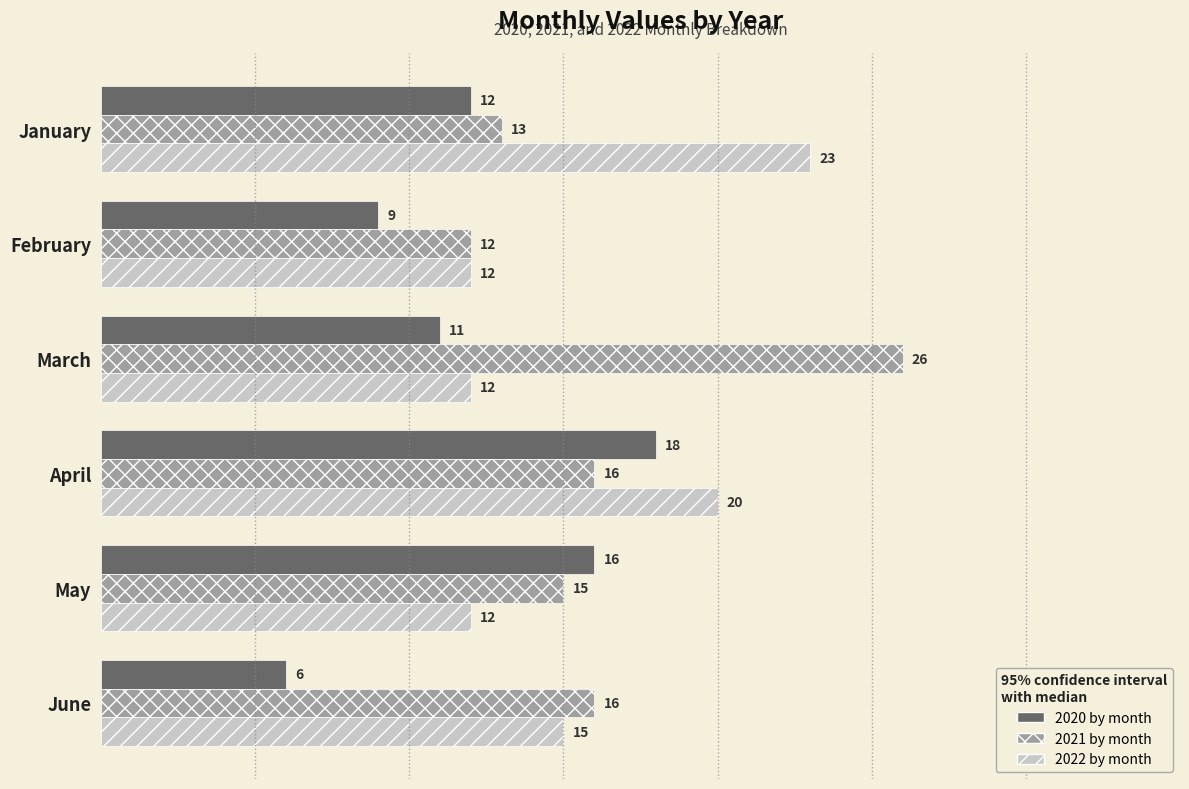

The value of 2021 by month at May is 15. True or false?

True